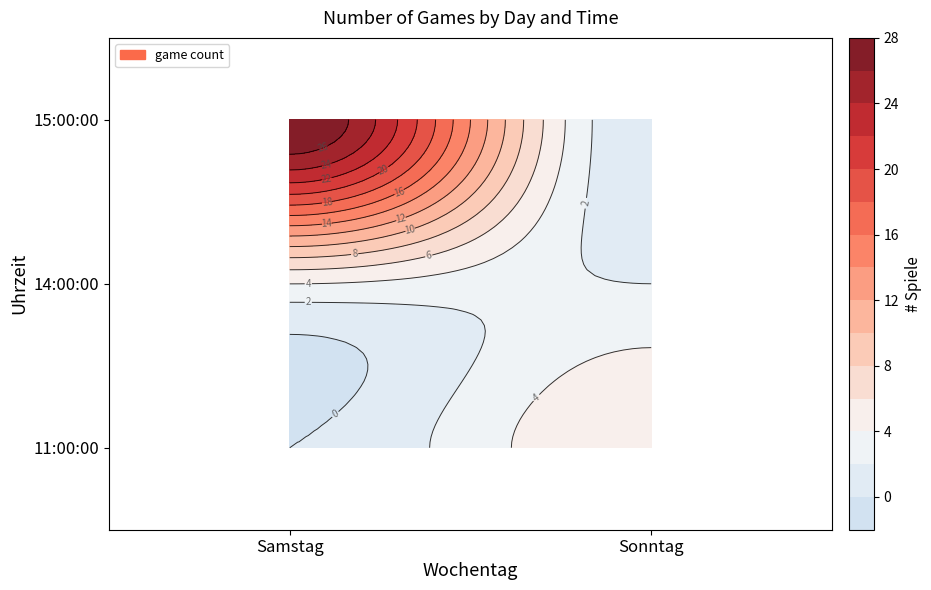

Which has a higher value, 14:00:00 or 15:00:00?

15:00:00